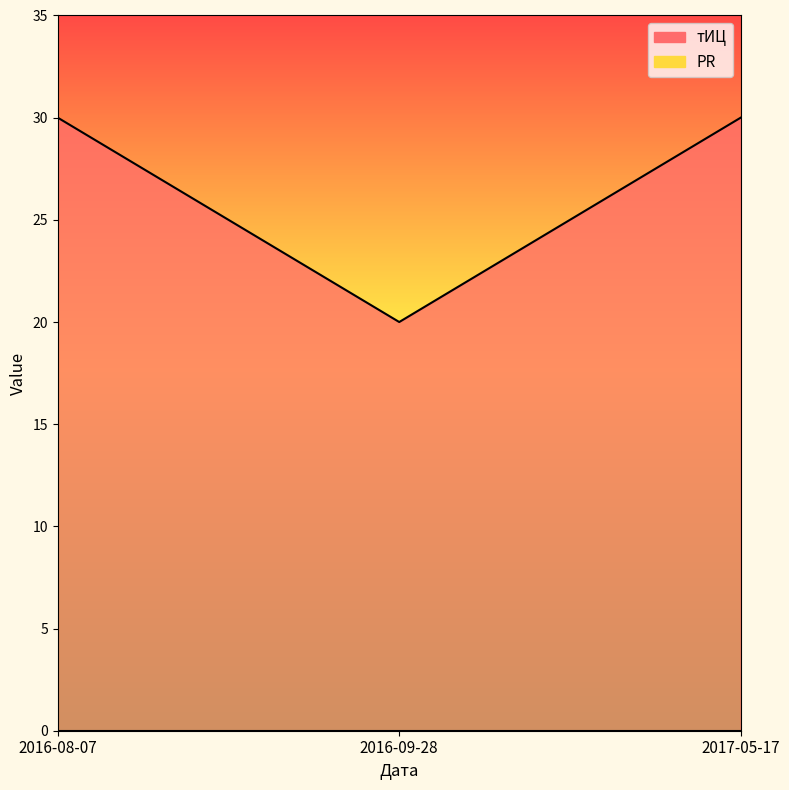

What is the maximum value shown in the chart?

30